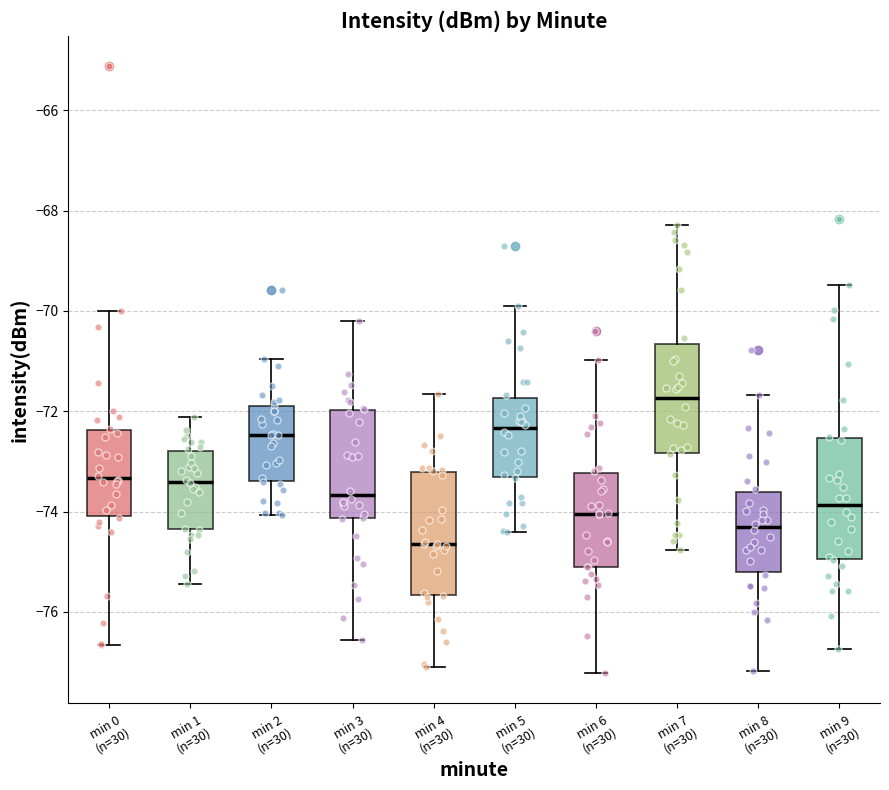

Reading left to right, read every box against the y-axis: the position of its median line, the range the box covers, and the ends of its whiskers. The values are not printed on the chart, so give them approximately, as read against the axis.

min 0 (n=30): median -73.4, box -74.0 to -72.4, whiskers -76.6 to -70.0
min 1 (n=30): median -73.4, box -74.4 to -72.8, whiskers -75.4 to -72.2
min 2 (n=30): median -72.4, box -73.4 to -72.0, whiskers -74.0 to -71.0
min 3 (n=30): median -73.6, box -74.2 to -72.0, whiskers -76.6 to -70.2
min 4 (n=30): median -74.6, box -75.6 to -73.2, whiskers -77.2 to -71.6
min 5 (n=30): median -72.4, box -73.4 to -71.8, whiskers -74.4 to -70.0
min 6 (n=30): median -74.0, box -75.2 to -73.2, whiskers -77.2 to -71.0
min 7 (n=30): median -71.8, box -72.8 to -70.6, whiskers -74.8 to -68.2
min 8 (n=30): median -74.4, box -75.2 to -73.6, whiskers -77.2 to -71.6
min 9 (n=30): median -73.8, box -75.0 to -72.6, whiskers -76.8 to -69.4